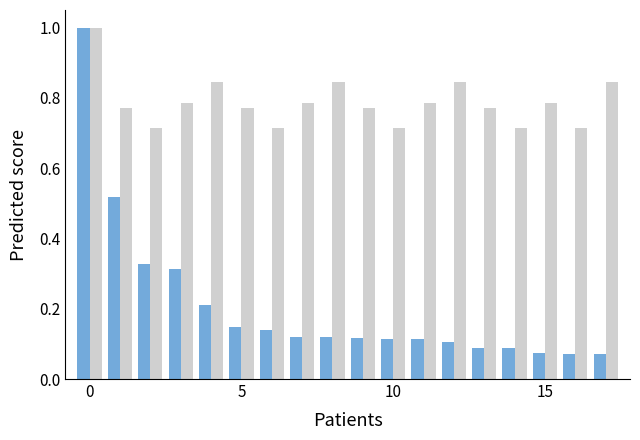

What is the greatest value displayed?

1.0